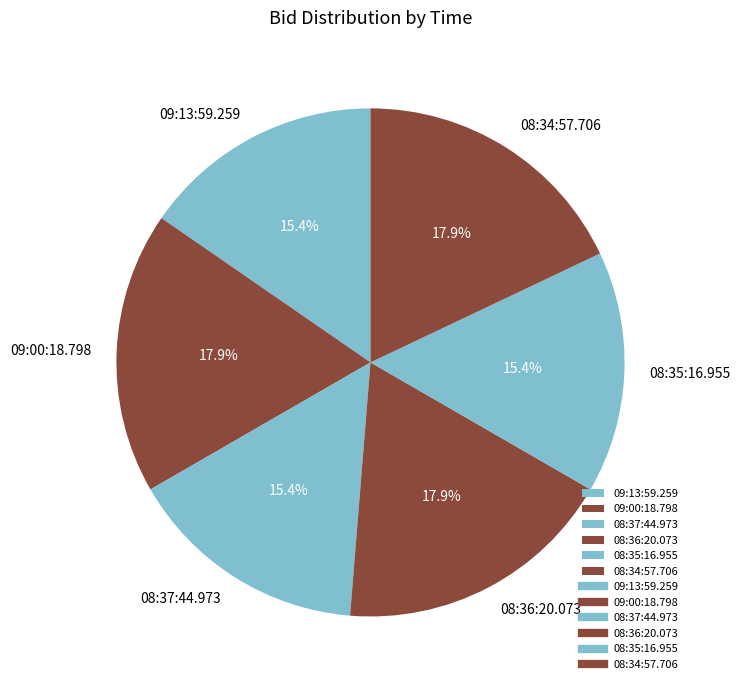

True or false: 08:34:57.706 accounts for 18% of the total.

True